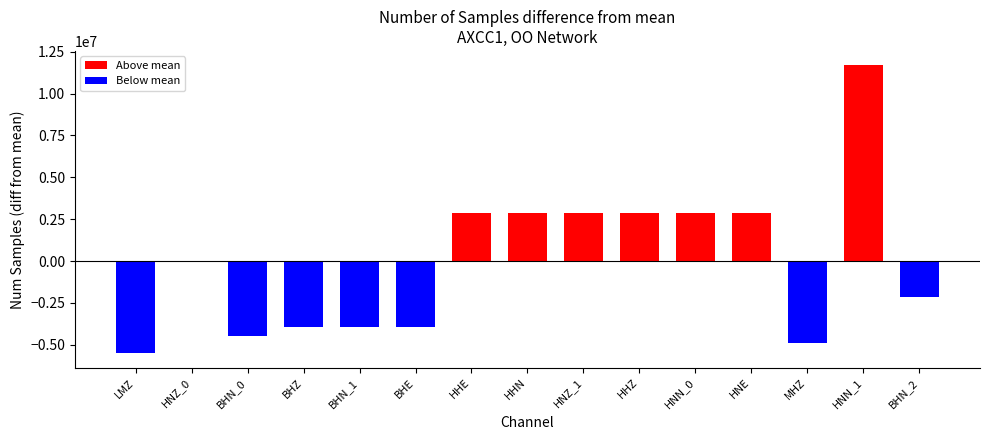

Read the value at BHN_0.

-4480899.7